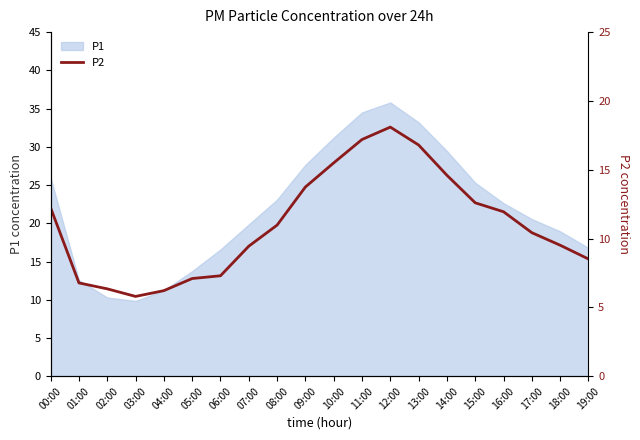

The P1 series shows 38.3 at 16:00. True or false?

False